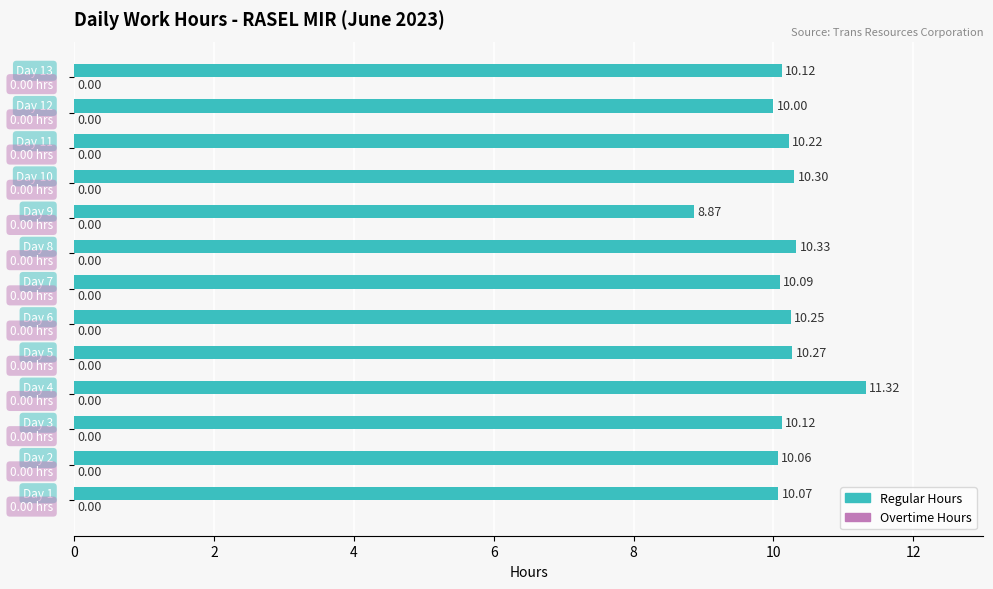

What is the sum of all values?

132.0